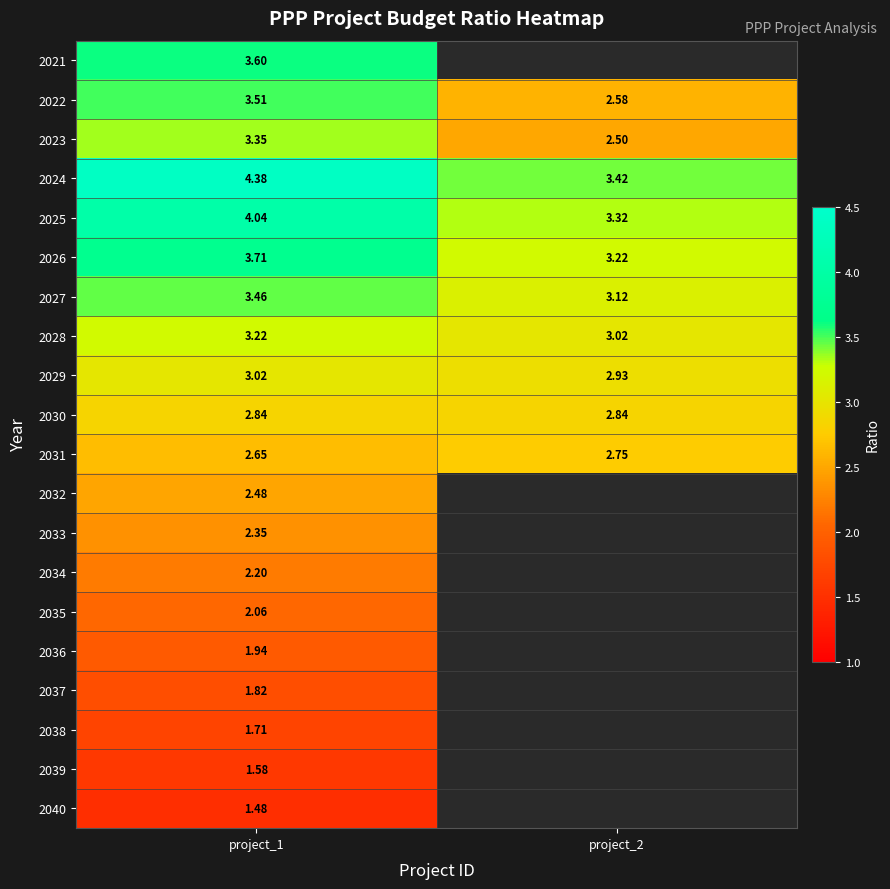

What is the highest value of the 2024 series?

4.4